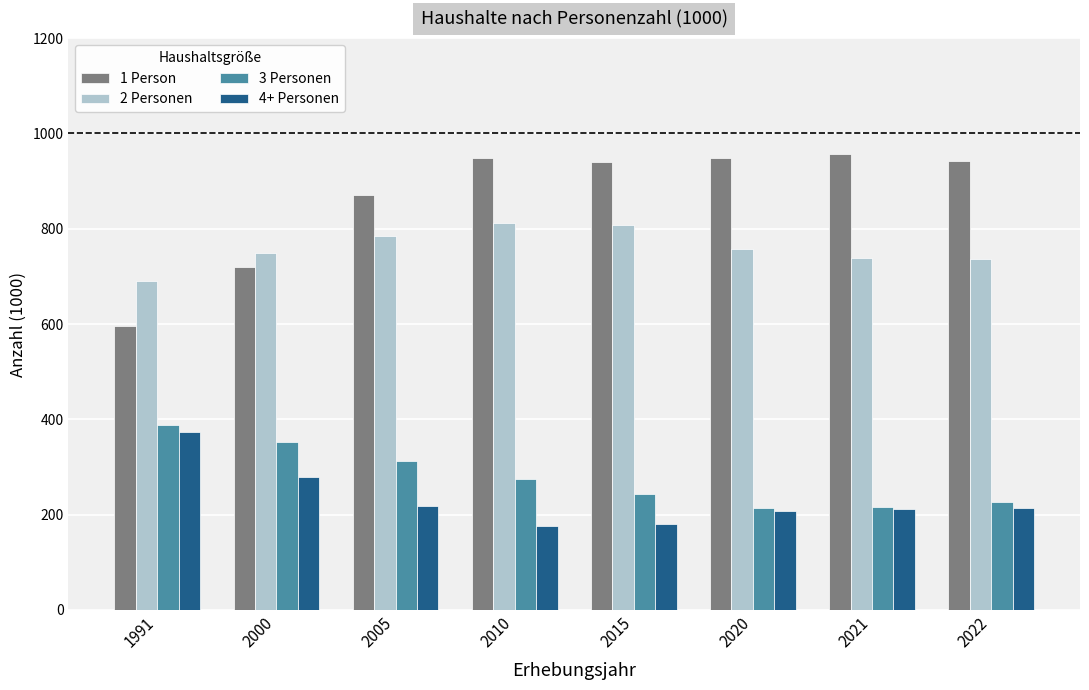

At which label does 1 Person first exceed 942?

2010